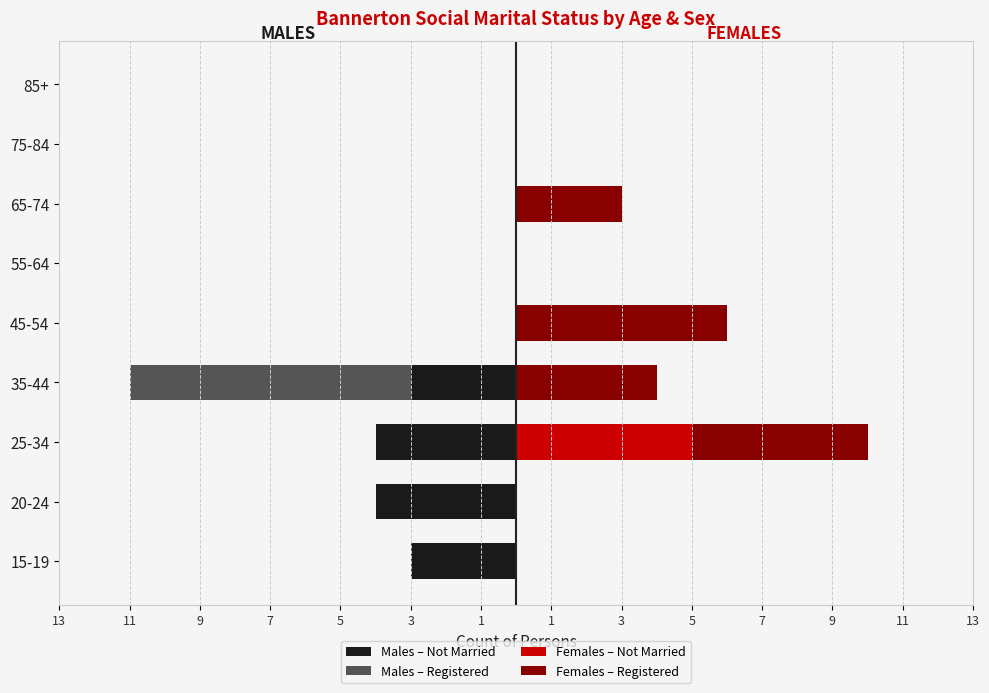

Which has a higher value, 25-34 or 15-19?

15-19